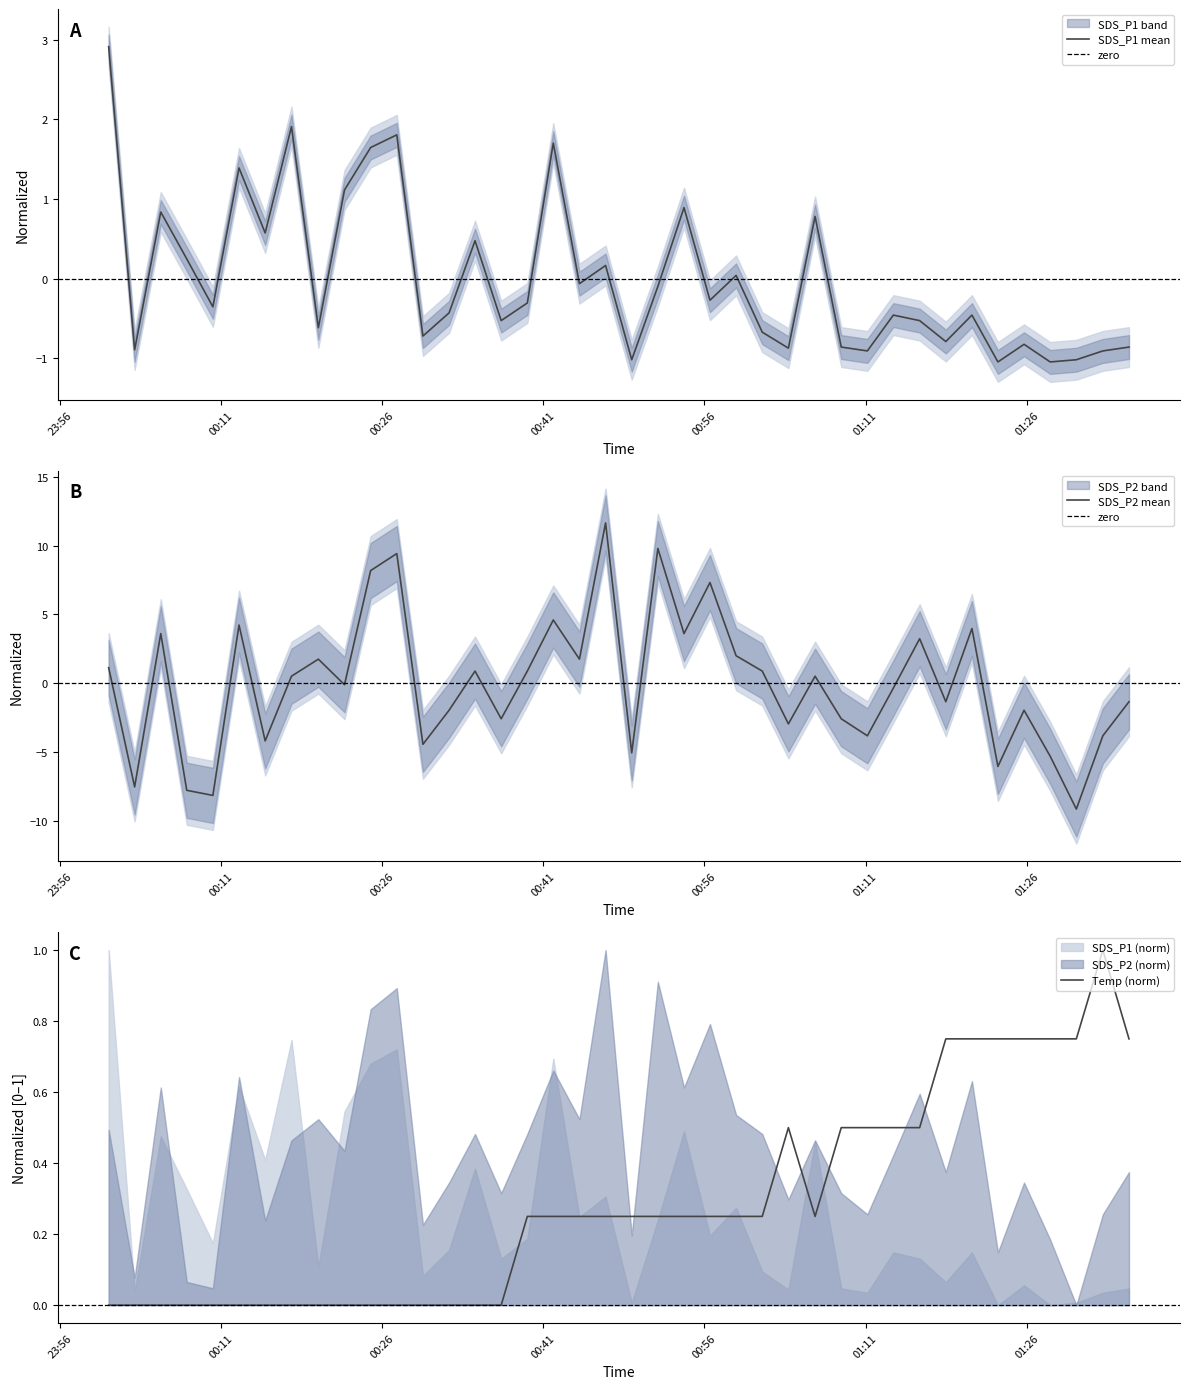

Is it true that Temp equals 0.0 at 2024/02/14 00:17:34?

True